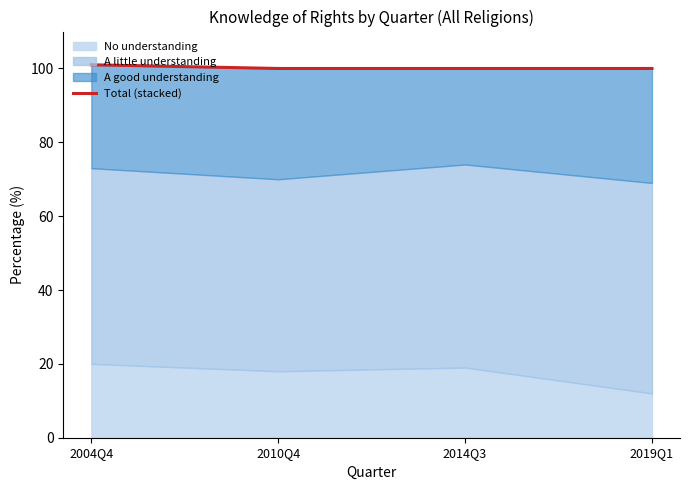

Reading left to right, transcribe all the data shown in this chart.

101	100	100	100